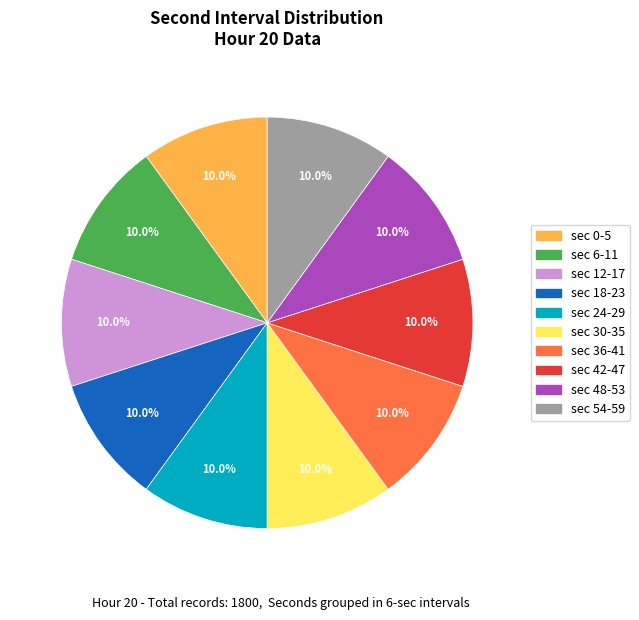

Does sec 18-23 represent more than half of the total?

No